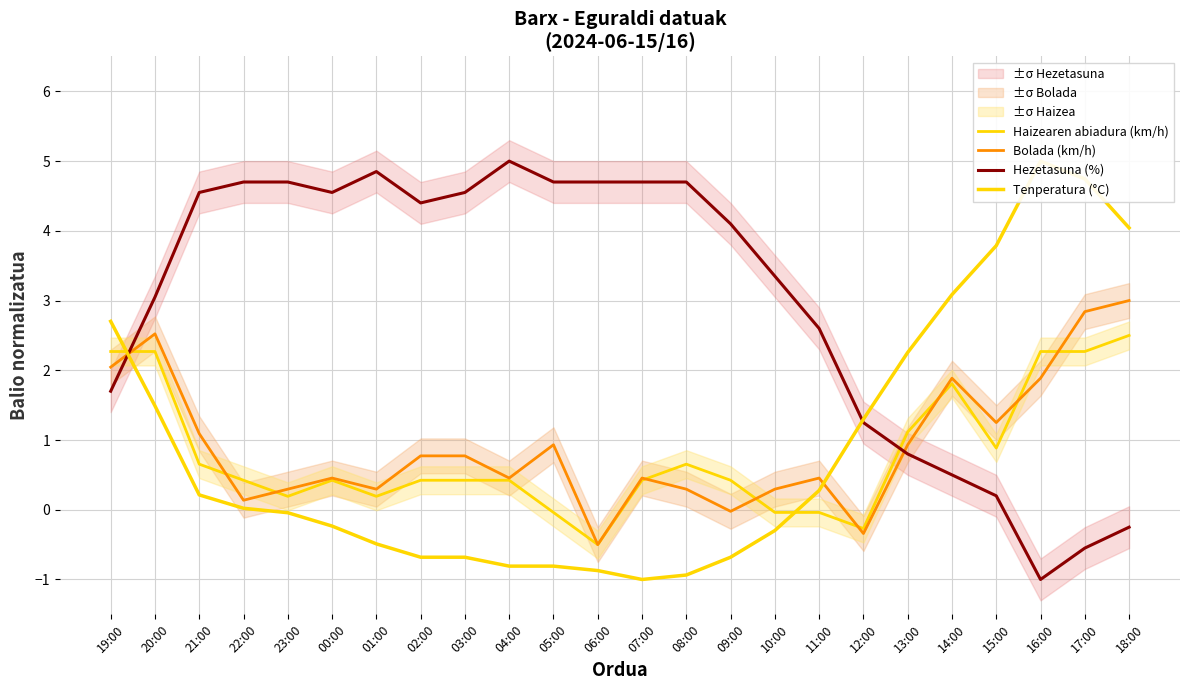

How many interior local valleys does the Haizearen abiadura (km/h) series have?

5